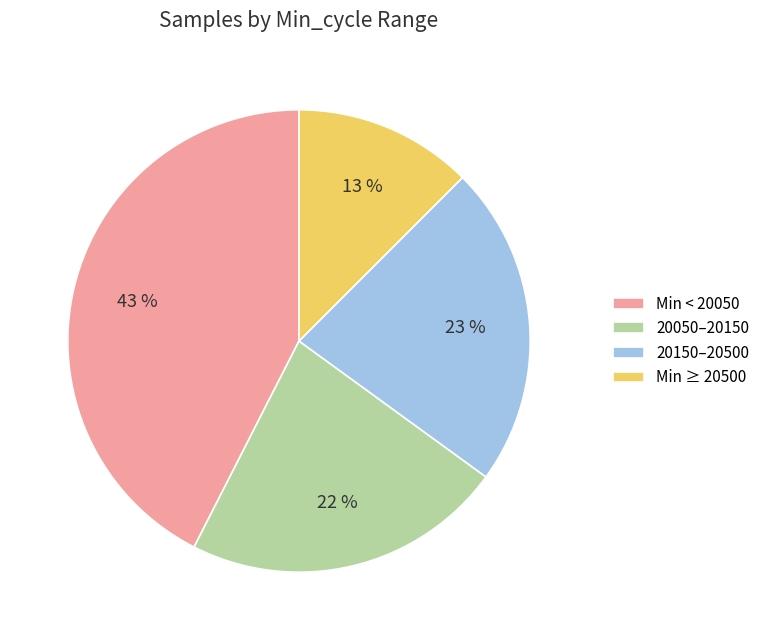

The Min < 20050 slice represents 49% of the pie. True or false?

False